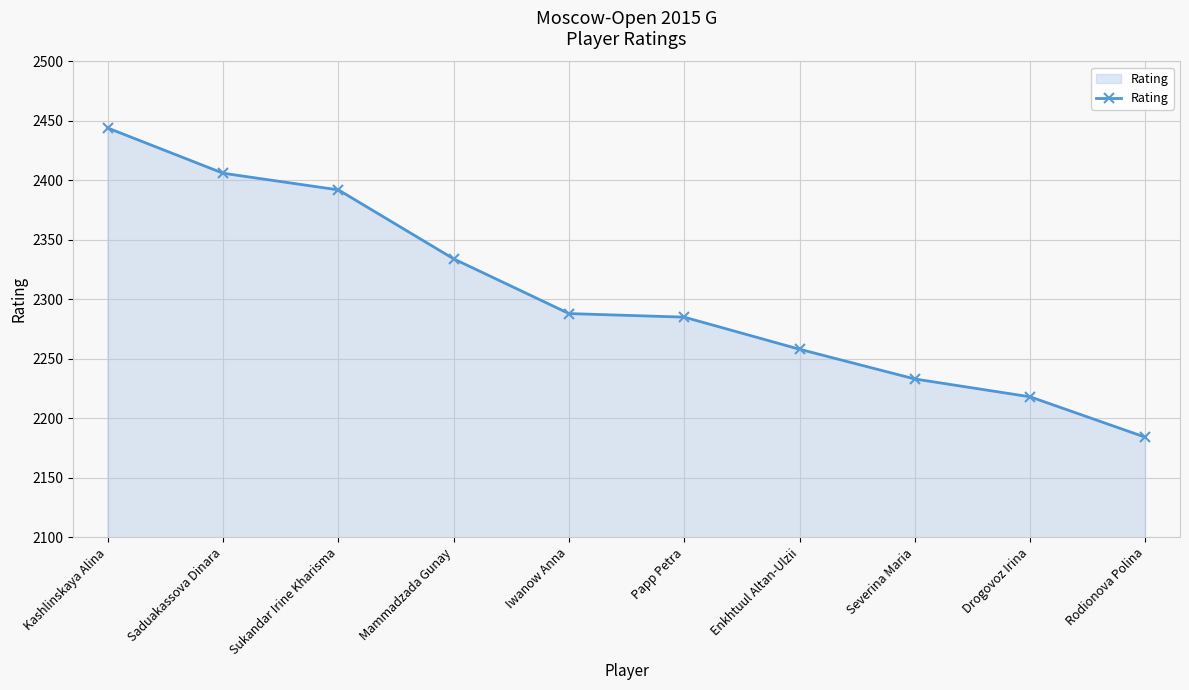

True or false: the data has more than 1 interior local peaks.

False